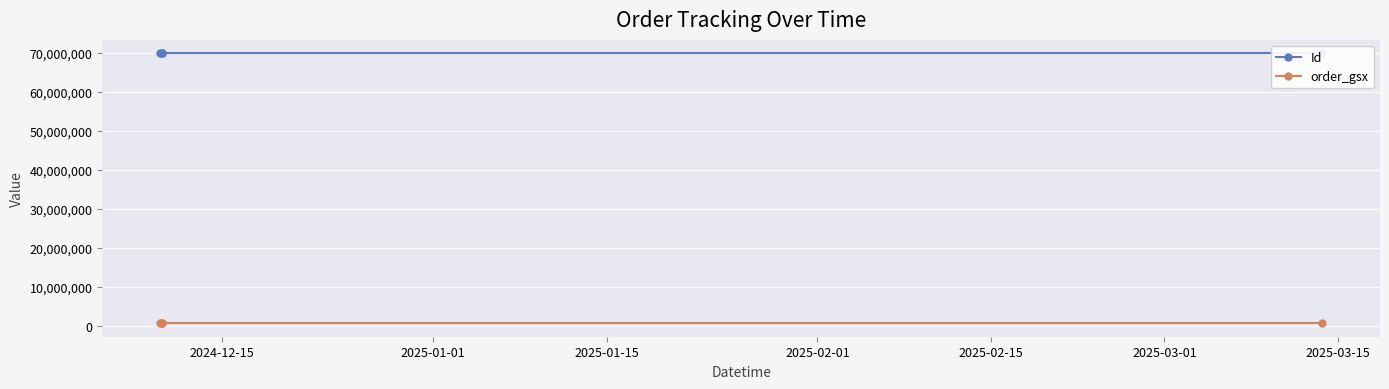

Rank the series by their average value, from highest to lowest.

Id, order_gsx